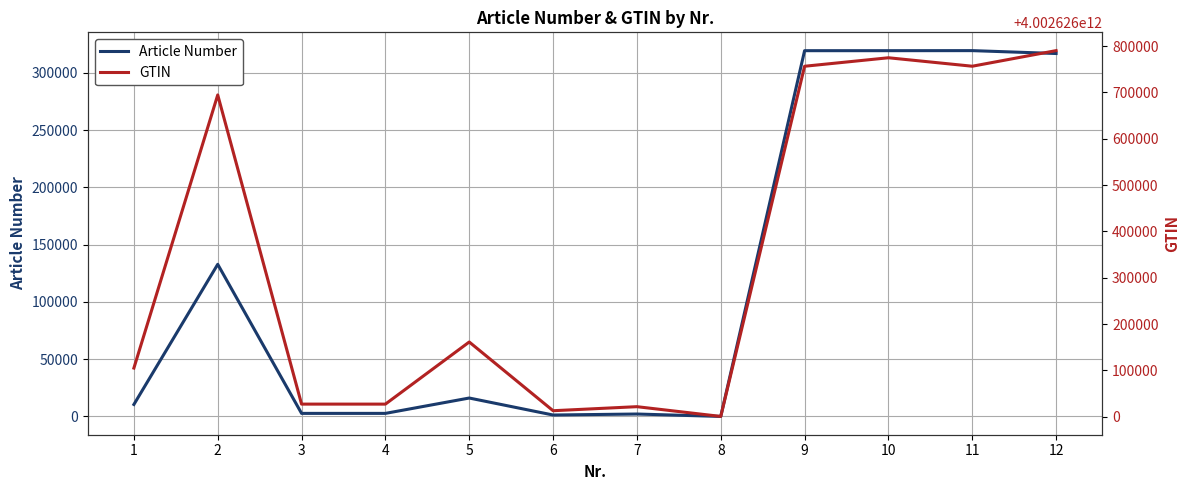

Rank the categories by GTIN value from highest to lowest.

12, 10, 11, 9, 2, 5, 1, 3, 4, 7, 6, 8